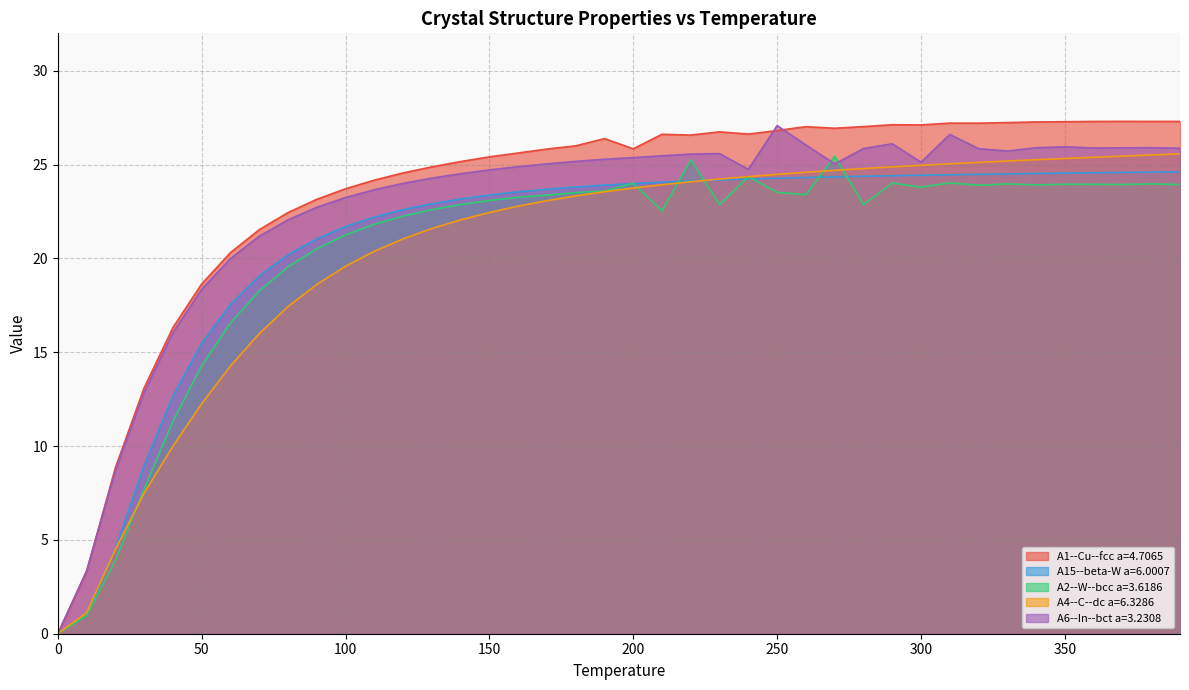

What are all the series names shown in the legend?

A1--Cu--fcc a=4.7065, A15--beta-W a=6.0007, A2--W--bcc a=3.6186, A4--C--dc a=6.3286, A6--In--bct a=3.2308